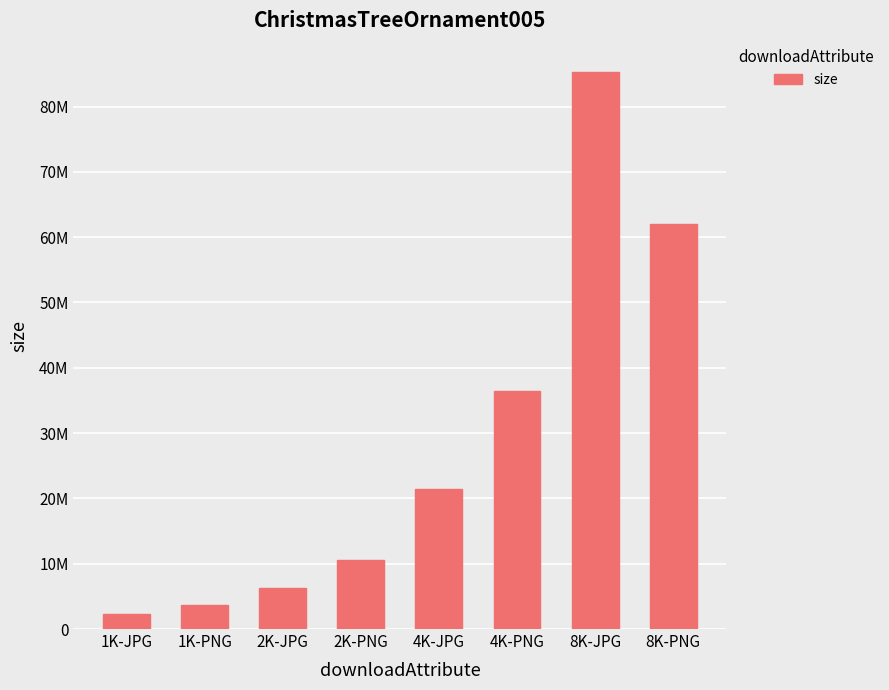

Reading right to left, extract all data points from this chart.

8K-PNG=62007178	8K-JPG=85354987	4K-PNG=36466815	4K-JPG=21514913	2K-PNG=10643316	2K-JPG=6330016	1K-PNG=3642016	1K-JPG=2306330